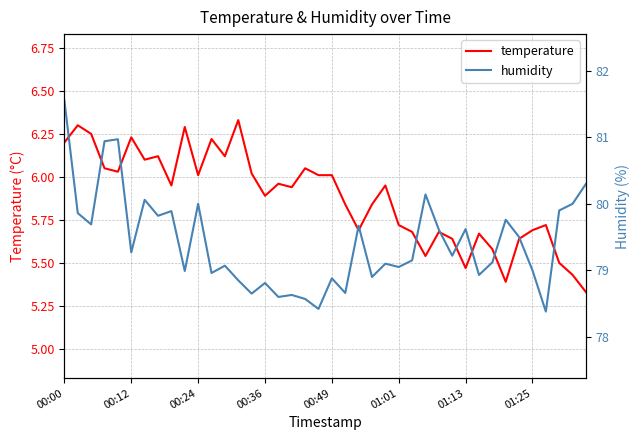

Where does the humidity series first go above 79?

00:00